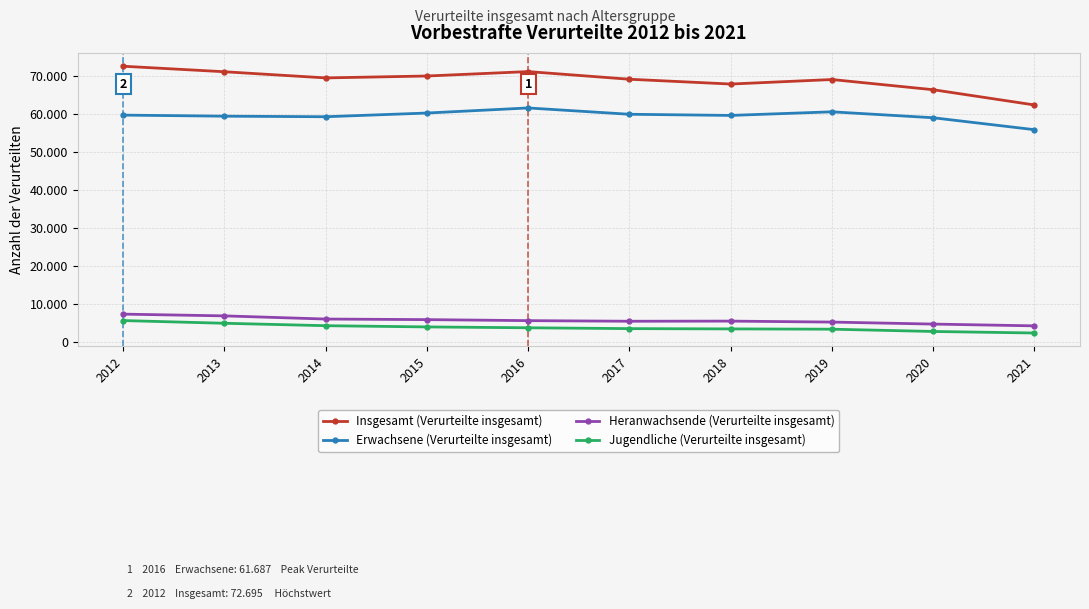

What are all the series names shown in the legend?

Insgesamt (Verurteilte insgesamt), Erwachsene (Verurteilte insgesamt), Heranwachsende (Verurteilte insgesamt), Jugendliche (Verurteilte insgesamt)